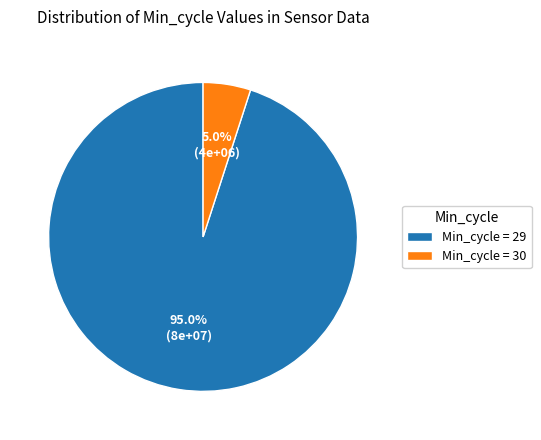

Combined, do Min_cycle = 30 and Min_cycle = 29 account for over 50%?

Yes